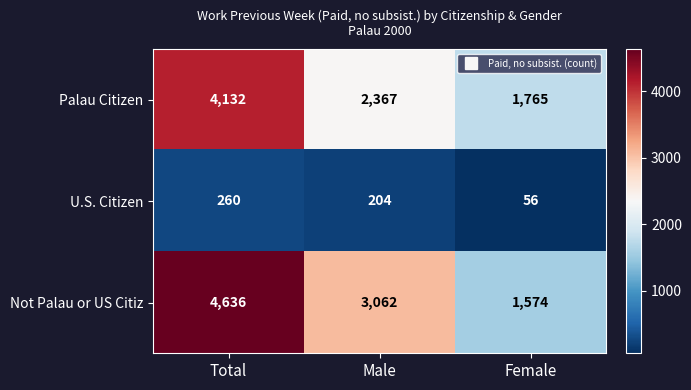

Where is U.S. Citizen nearest to the value 158?

Male